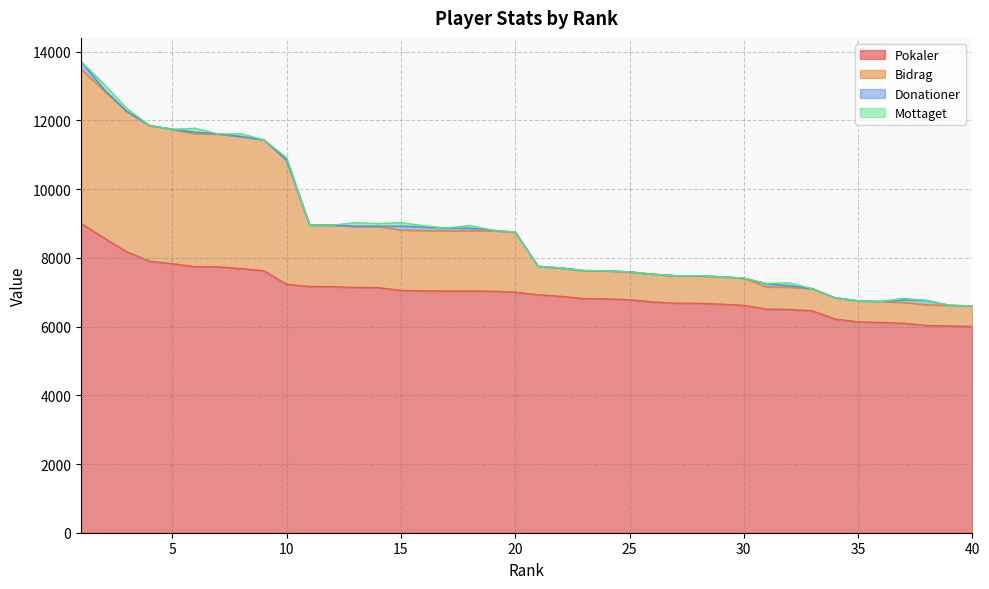

Does the chart display data point markers on the line(s)?

No